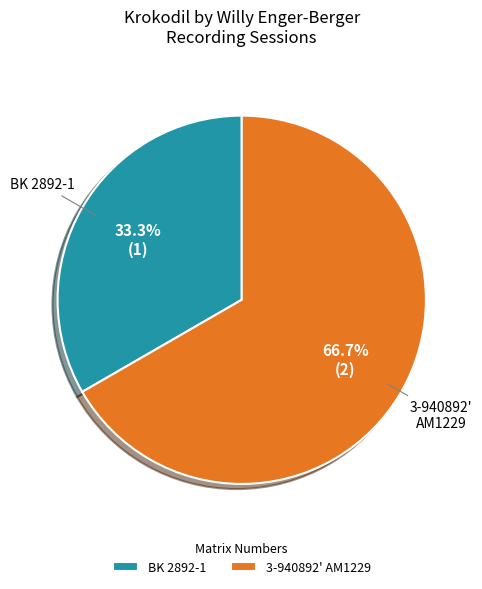

How many slices are in this pie chart?

2